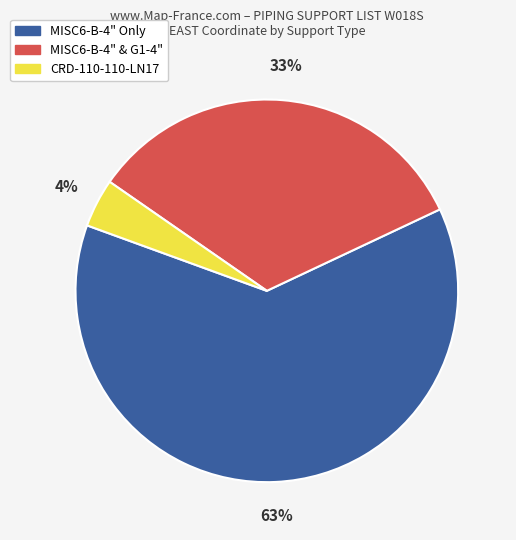

Is there any slice that represents more than half of the pie?

Yes